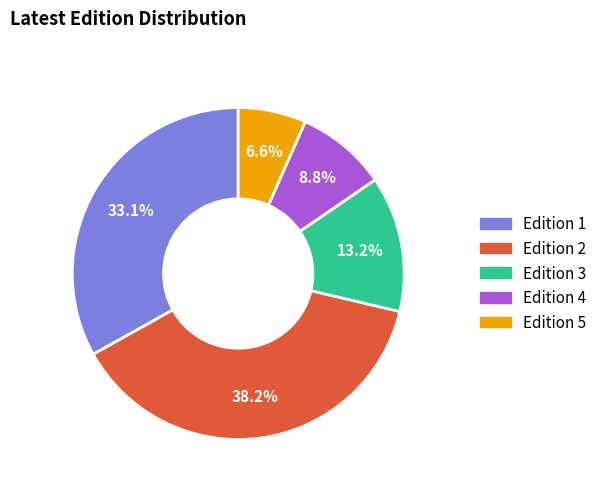

How many slices are in this pie chart?

5